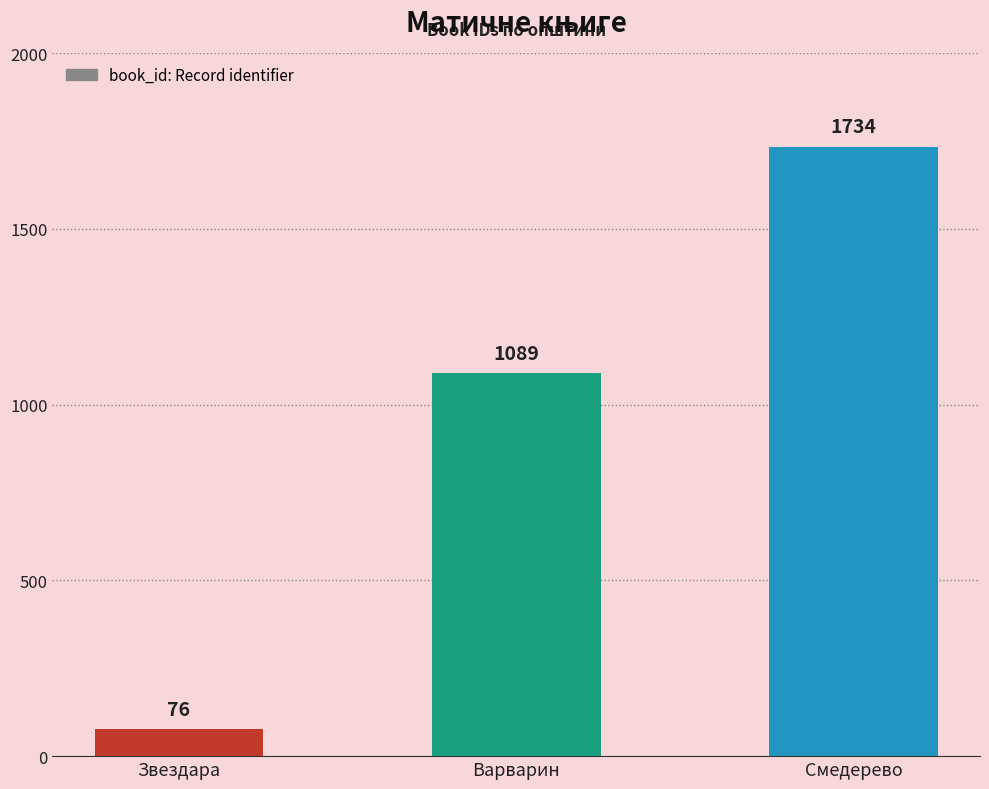

What is the difference between the maximum and minimum values?

1658